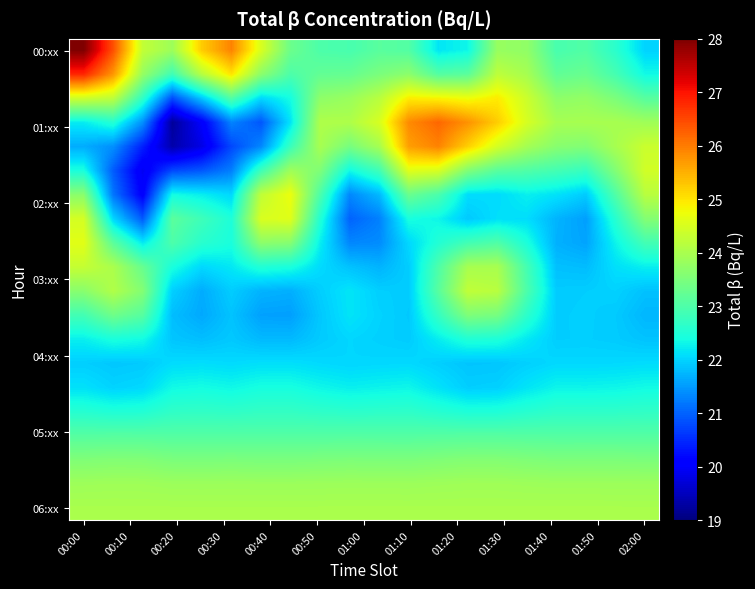

At how many categories does at least one series exceed 21?

20